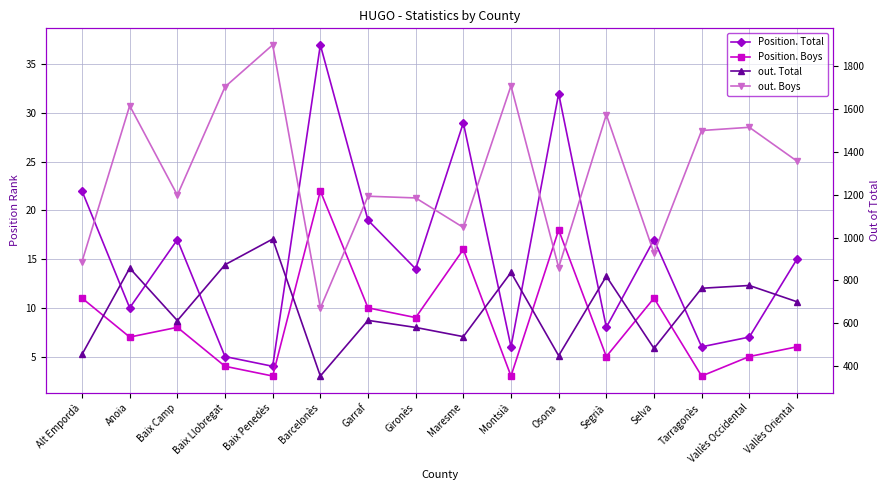

What is the minimum value shown in the chart?

3